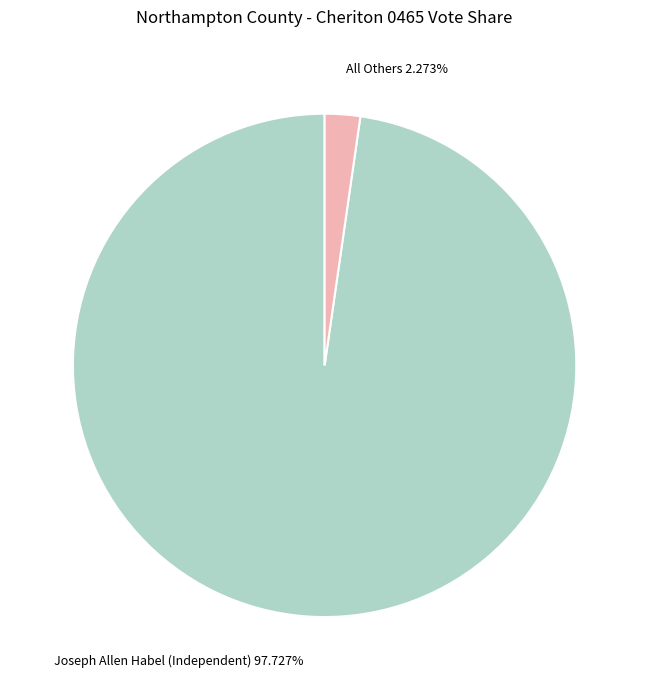

What is the total percentage of Joseph Allen Habel (Independent) and All Others?

100.0%